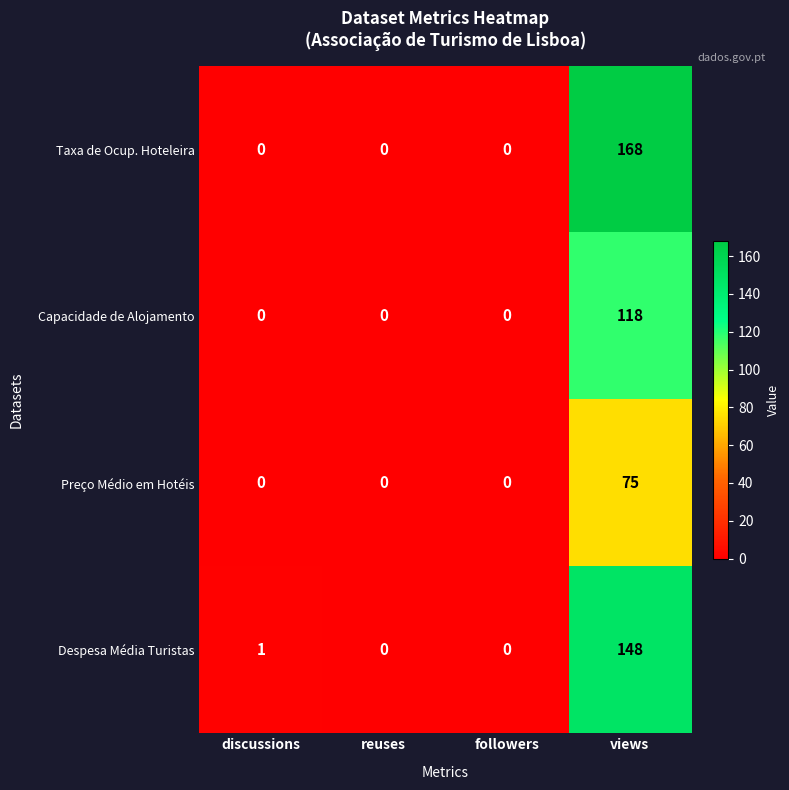

Which series has the largest range (max minus min)?

Taxa de Ocup. Hoteleira